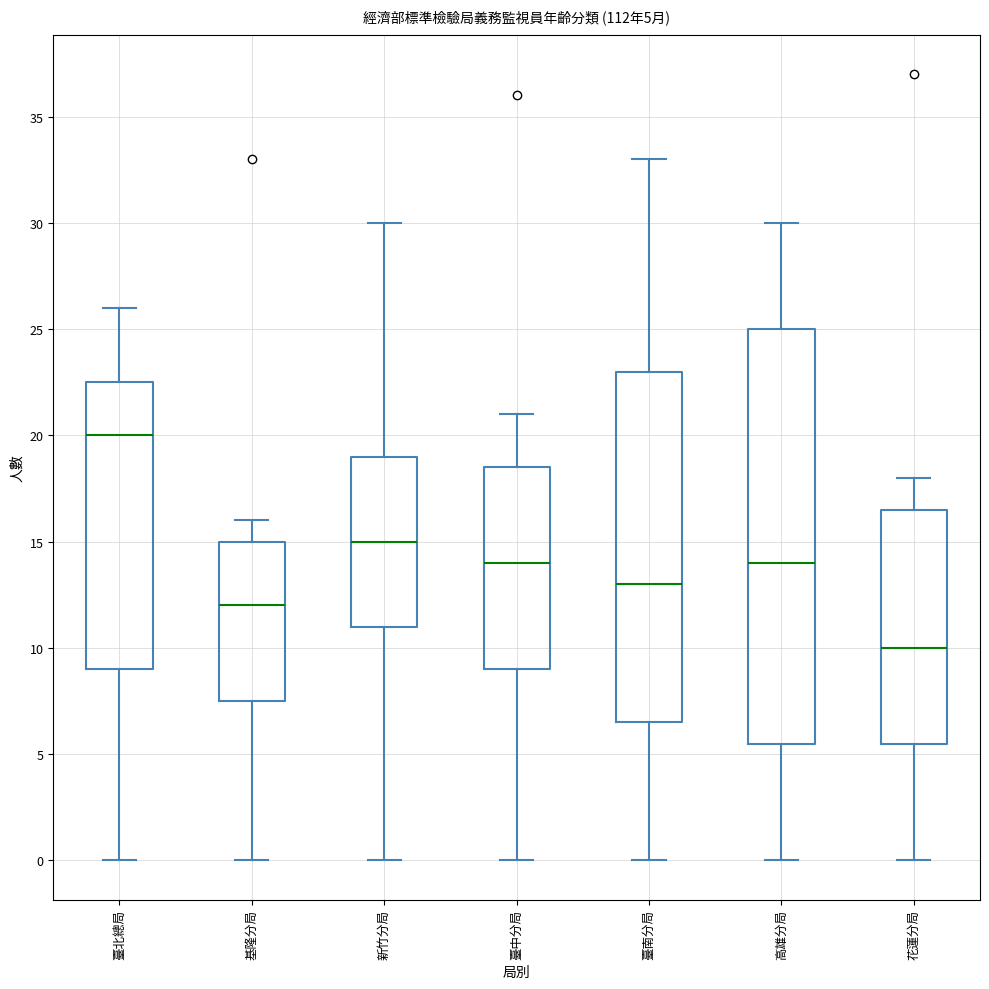

Which box has the highest median line?

臺北總局